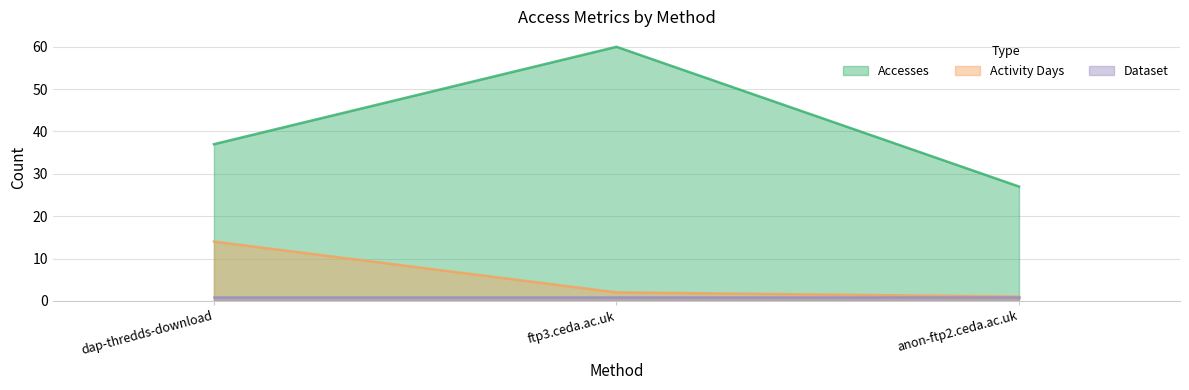

List the series in order of their peak value, lowest first.

Dataset, Activity Days, Accesses